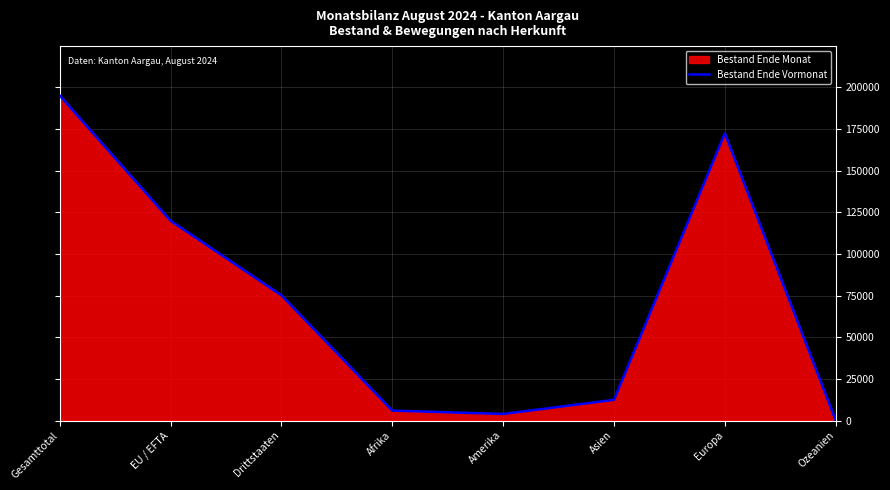

Which series has the widest spread of values?

Bestand Ende Monat